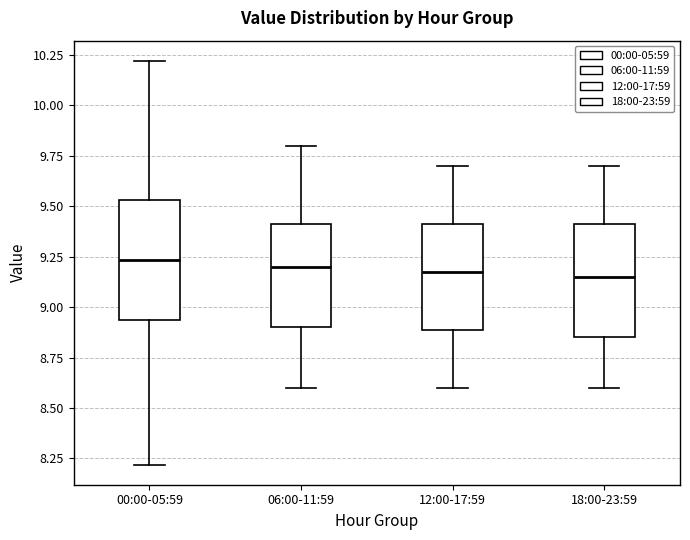

Reading left to right, transcribe this box plot: for each box, give where its median line is, the range the box spans, and where its two whiskers end, as read against the y-axis. The values are not printed on the chart, so give them approximately, as read against the axis.

00:00-05:59: median 9.25, box 8.95 to 9.55, whiskers 8.20 to 10.20
06:00-11:59: median 9.20, box 8.90 to 9.40, whiskers 8.60 to 9.80
12:00-17:59: median 9.20, box 8.90 to 9.40, whiskers 8.60 to 9.70
18:00-23:59: median 9.15, box 8.85 to 9.40, whiskers 8.60 to 9.70